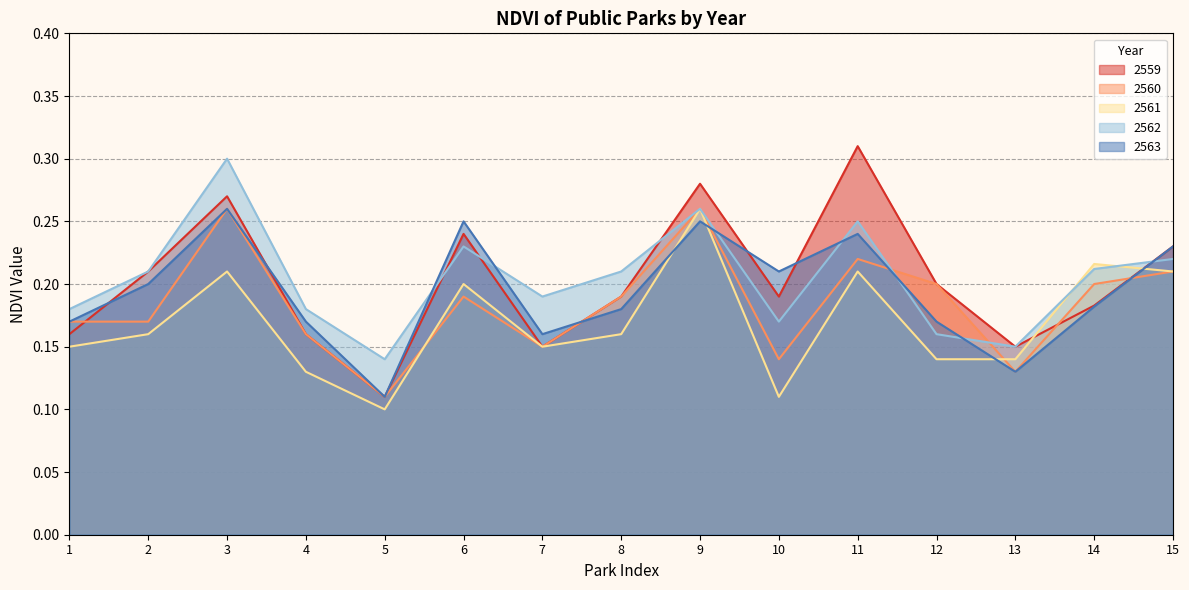

What is the difference between the maximum and second lowest values in the 2563 series?

0.1